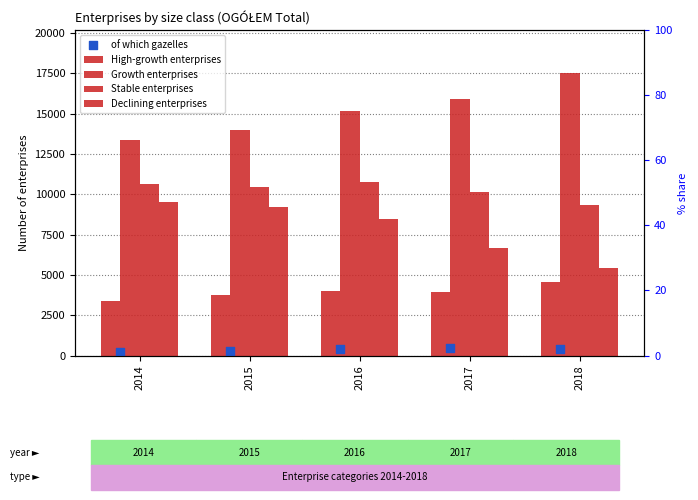

What is the total value across all series at 2016?

38758